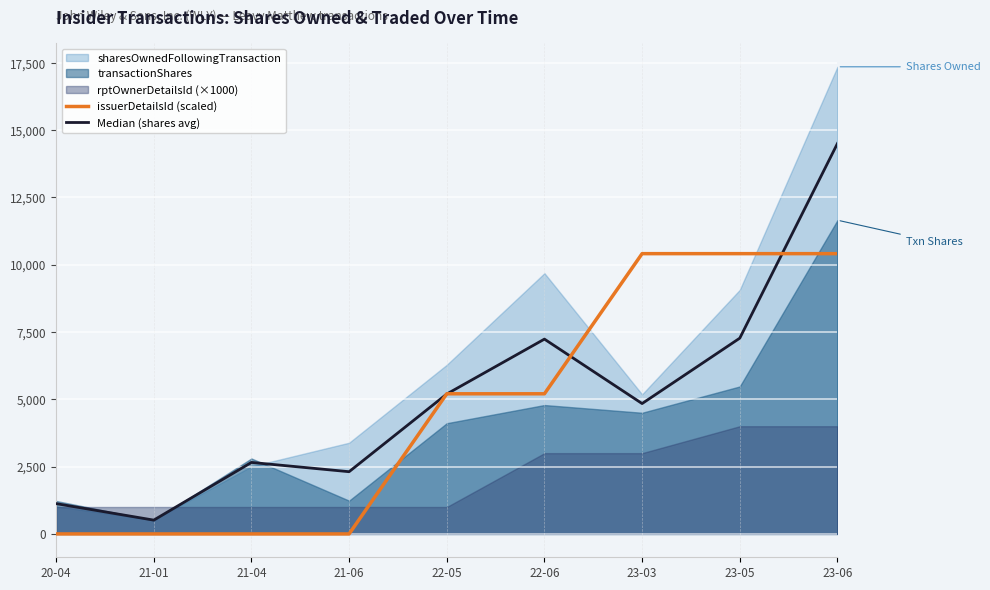

Which has a higher value, 21-06 or 23-05?

23-05